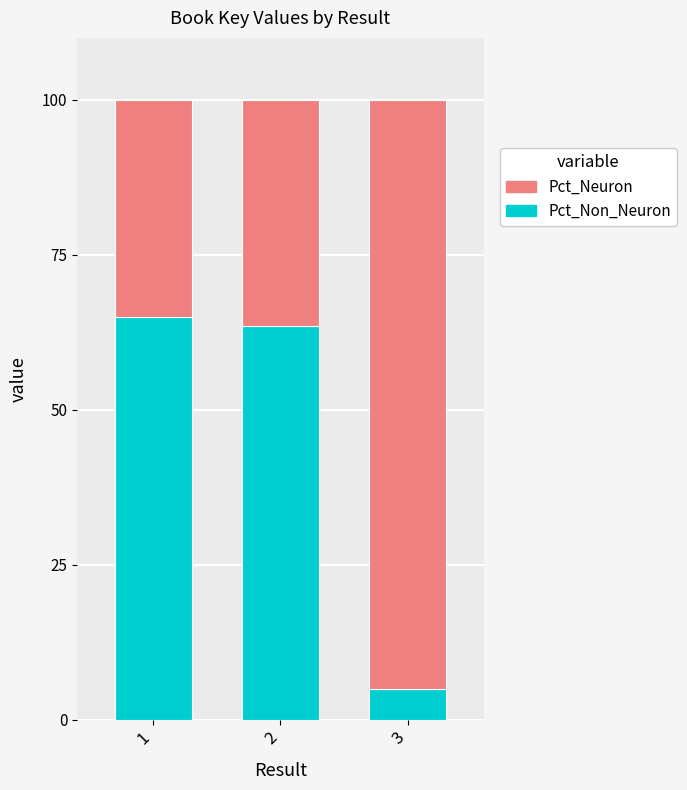

How many series are shown in this chart?

2